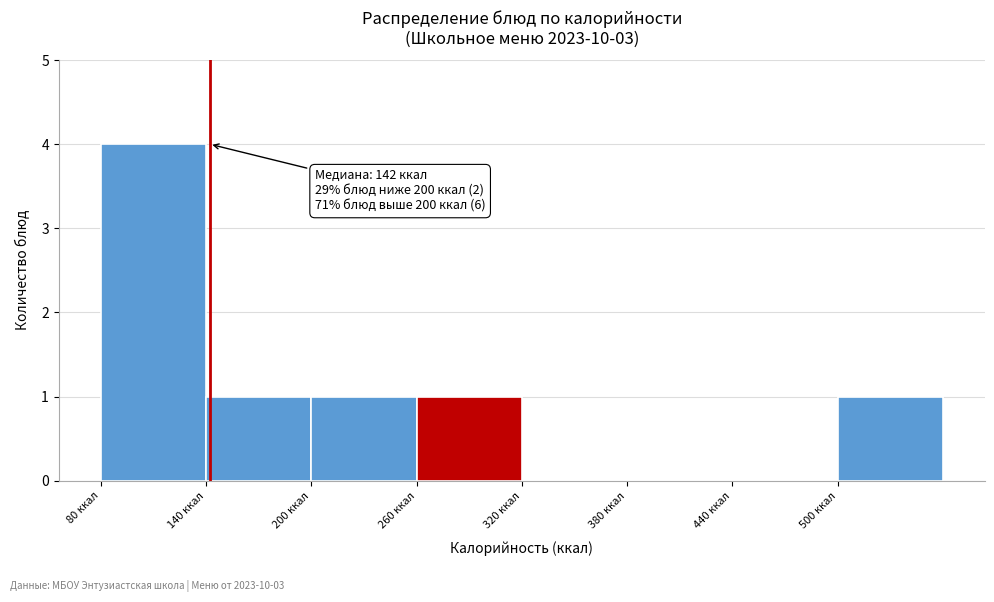

Over which range of the x-axis is the bar tallest?

80 to 140